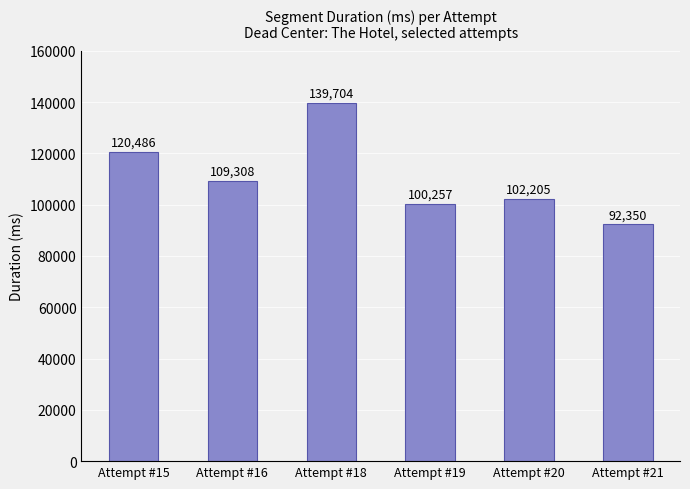

List the labels in order of value, largest first.

Attempt #18, Attempt #15, Attempt #16, Attempt #20, Attempt #19, Attempt #21